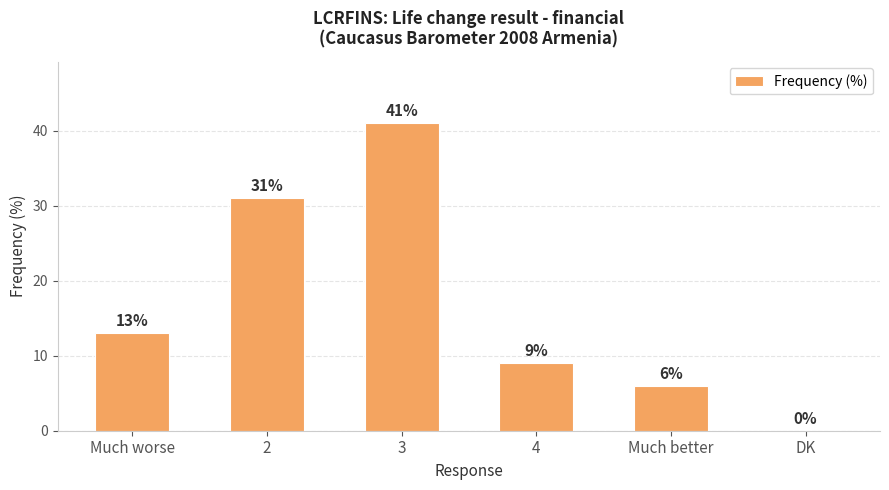

What is the change in value from Much better to DK?

-6